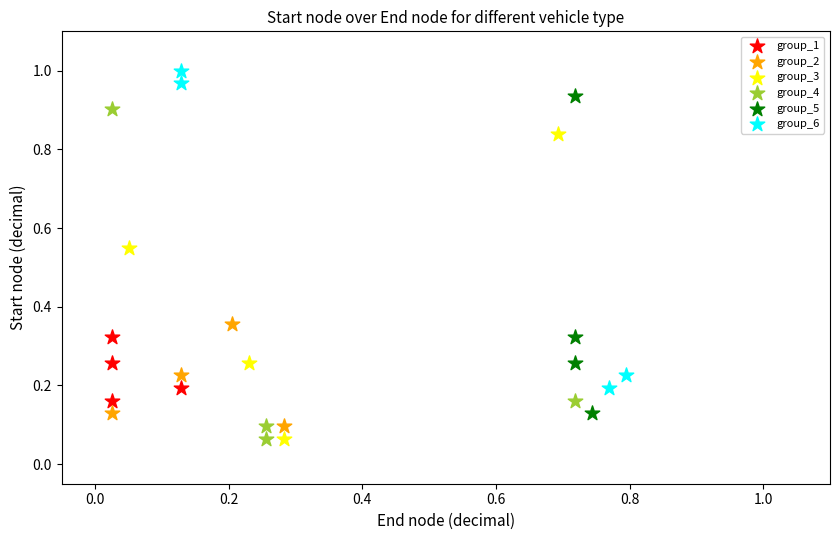

Which series contains the highest Y value?

group_6